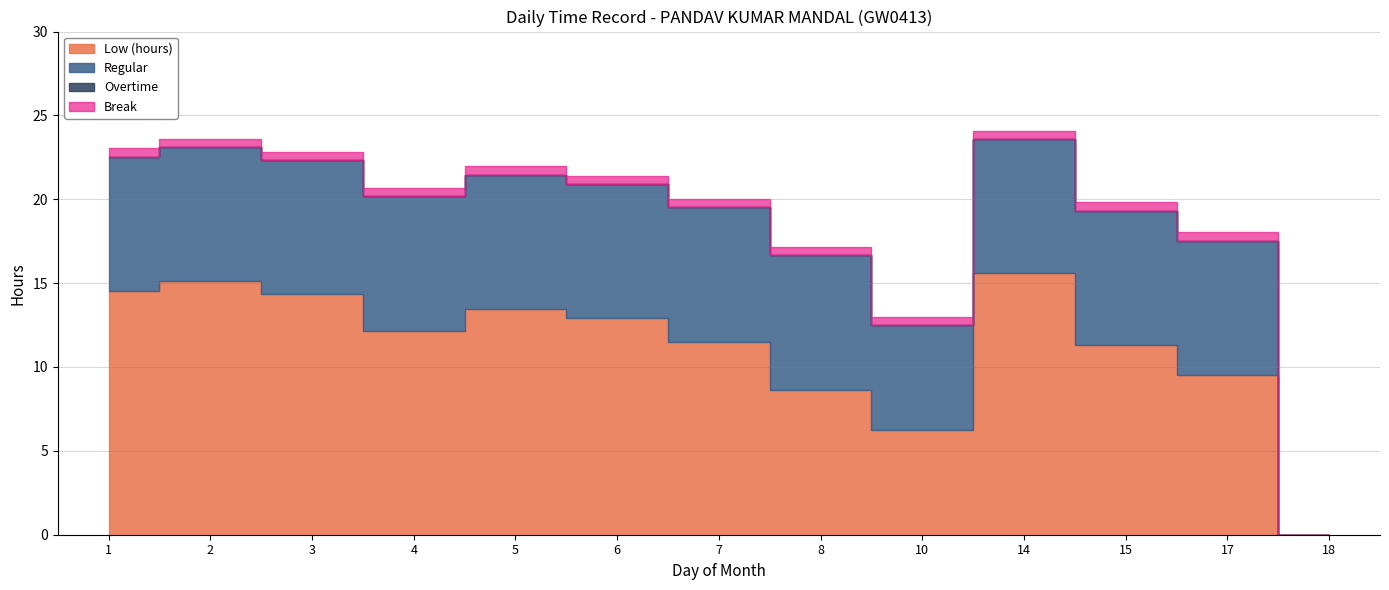

Which series has the widest spread of values?

Low (hours)